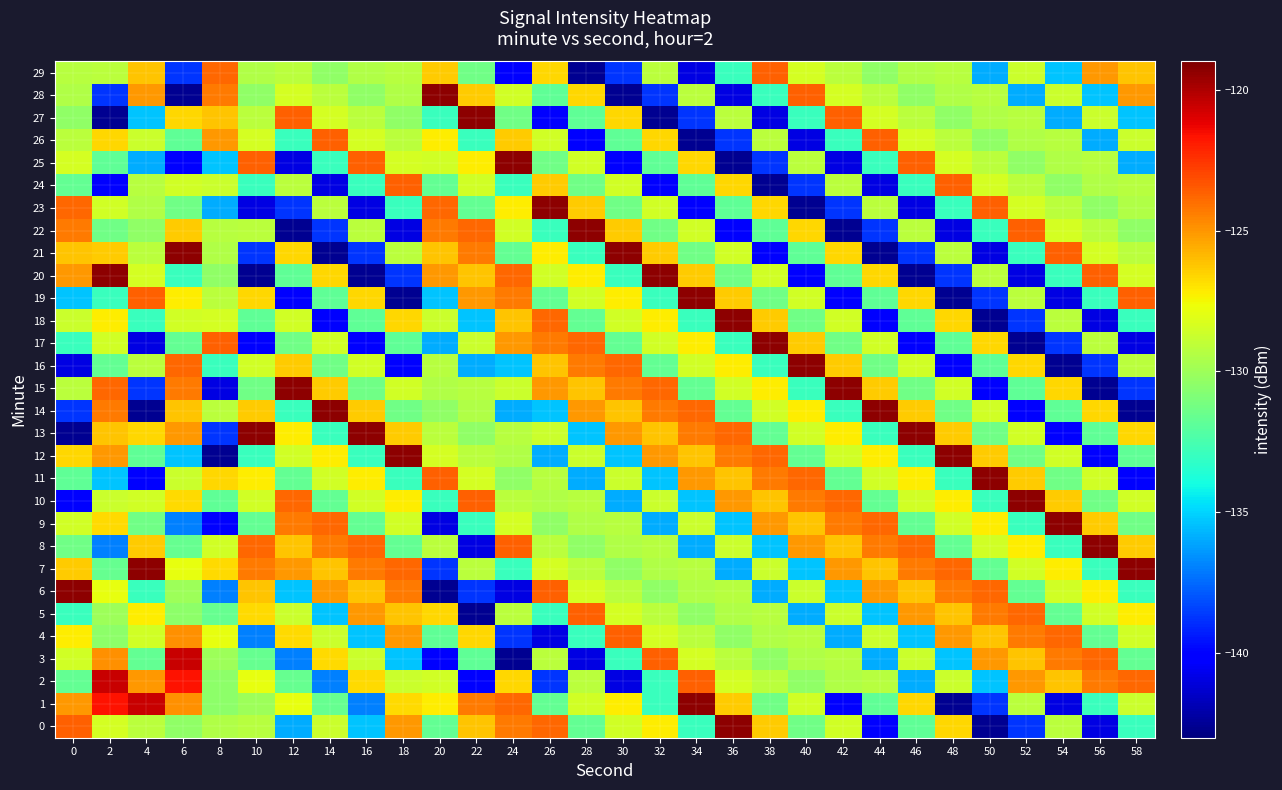

Reading right to left, extract all data points from this chart.

0: 58=-132.9	56=-140.9	54=-129.2	52=-138.7	50=-142.6	48=-126.7	46=-131.8	44=-139.9	42=-128.5	40=-131.3	38=-126.4	36=-119.3	34=-133.0	32=-127.2	30=-128.5	28=-131.7	26=-123.9	24=-124.3	22=-126.1	20=-131.7	18=-125.1	16=-135.4	14=-128.7	12=-135.9	10=-129.2	8=-129.4	6=-130.4	4=-129.2	2=-128.4	0=-123.7
1: 58=-128.7	56=-132.9	54=-140.9	52=-129.2	50=-138.7	48=-142.6	46=-126.7	44=-131.8	42=-139.9	40=-128.5	38=-131.3	36=-126.4	34=-119.3	32=-133.0	30=-127.2	28=-128.5	26=-131.7	24=-123.9	22=-124.3	20=-127.2	18=-126.7	16=-137.0	14=-131.6	12=-127.8	10=-130.0	8=-130.5	6=-124.8	4=-120.5	2=-121.7	0=-125.0
2: 58=-123.9	56=-124.3	54=-126.1	52=-125.1	50=-135.4	48=-128.7	46=-135.9	44=-129.2	42=-129.4	40=-130.4	38=-129.2	36=-128.4	34=-123.7	32=-132.9	30=-140.9	28=-129.2	26=-138.7	24=-126.7	22=-139.9	20=-128.5	18=-128.7	16=-126.7	14=-137.0	12=-131.6	10=-127.8	8=-130.5	6=-121.7	4=-125.0	2=-120.5	0=-131.7
3: 58=-131.7	56=-123.9	54=-124.3	52=-126.1	50=-125.1	48=-135.4	46=-128.7	44=-135.9	42=-129.2	40=-129.4	38=-130.4	36=-129.2	34=-128.4	32=-123.7	30=-132.9	28=-140.9	26=-129.2	24=-142.6	22=-131.8	20=-139.9	18=-135.4	16=-128.7	14=-126.7	12=-137.0	10=-131.6	8=-130.0	6=-120.5	4=-131.7	2=-124.8	0=-128.5
4: 58=-128.5	56=-131.7	54=-123.9	52=-124.3	50=-126.1	48=-125.1	46=-135.4	44=-128.7	42=-135.9	40=-129.2	38=-129.4	36=-130.4	34=-129.2	32=-128.4	30=-123.7	28=-132.9	26=-140.9	24=-138.7	22=-126.7	20=-131.8	18=-125.1	16=-135.4	14=-128.7	12=-126.7	10=-137.0	8=-127.8	6=-124.8	4=-128.5	2=-130.5	0=-127.2
5: 58=-127.2	56=-128.5	54=-131.7	52=-123.9	50=-124.3	48=-126.1	46=-125.1	44=-135.4	42=-128.7	40=-135.9	38=-129.2	36=-129.4	34=-130.4	32=-129.2	30=-128.4	28=-123.7	26=-132.9	24=-129.2	22=-142.6	20=-126.7	18=-126.1	16=-125.1	14=-135.4	12=-128.7	10=-126.7	8=-131.6	6=-130.5	4=-127.2	2=-130.0	0=-133.0
6: 58=-133.0	56=-127.2	54=-128.5	52=-131.7	50=-123.9	48=-124.3	46=-126.1	44=-125.1	42=-135.4	40=-128.7	38=-135.9	36=-129.2	34=-129.4	32=-130.4	30=-129.2	28=-128.4	26=-123.7	24=-140.9	22=-138.7	20=-142.6	18=-124.3	16=-126.1	14=-125.1	12=-135.4	10=-126.1	8=-137.0	6=-130.0	4=-133.0	2=-127.8	0=-119.3
7: 58=-119.3	56=-133.0	54=-127.2	52=-128.5	50=-131.7	48=-123.9	46=-124.3	44=-126.1	42=-125.1	40=-135.4	38=-128.7	36=-135.9	34=-129.2	32=-129.4	30=-130.4	28=-129.2	26=-128.4	24=-132.9	22=-129.2	20=-138.7	18=-123.9	16=-124.3	14=-126.1	12=-125.1	10=-124.3	8=-126.7	6=-127.8	4=-119.3	2=-131.6	0=-126.4
8: 58=-126.4	56=-119.3	54=-133.0	52=-127.2	50=-128.5	48=-131.7	46=-123.9	44=-124.3	42=-126.1	40=-125.1	38=-135.4	36=-128.7	34=-135.9	32=-129.2	30=-129.4	28=-130.4	26=-129.2	24=-123.7	22=-140.9	20=-129.2	18=-131.7	16=-123.9	14=-124.3	12=-126.1	10=-123.9	8=-128.5	6=-131.6	4=-126.4	2=-137.0	0=-131.3
9: 58=-131.3	56=-126.4	54=-119.3	52=-133.0	50=-127.2	48=-128.5	46=-131.7	44=-123.9	42=-124.3	40=-126.1	38=-125.1	36=-135.4	34=-128.7	32=-135.9	30=-129.2	28=-129.4	26=-130.4	24=-128.4	22=-132.9	20=-140.9	18=-128.5	16=-131.7	14=-123.9	12=-124.3	10=-131.7	8=-139.9	6=-137.0	4=-131.3	2=-126.7	0=-128.5
10: 58=-128.5	56=-131.3	54=-126.4	52=-119.3	50=-133.0	48=-127.2	46=-128.5	44=-131.7	42=-123.9	40=-124.3	38=-126.1	36=-125.1	34=-135.4	32=-128.7	30=-135.9	28=-129.2	26=-129.4	24=-129.2	22=-123.7	20=-132.9	18=-127.2	16=-128.5	14=-131.7	12=-123.9	10=-128.5	8=-131.8	6=-126.7	4=-128.5	2=-128.7	0=-139.9
11: 58=-139.9	56=-128.5	54=-131.3	52=-126.4	50=-119.3	48=-133.0	46=-127.2	44=-128.5	42=-131.7	40=-123.9	38=-124.3	36=-126.1	34=-125.1	32=-135.4	30=-128.7	28=-135.9	26=-129.2	24=-130.4	22=-128.4	20=-123.7	18=-133.0	16=-127.2	14=-128.5	12=-131.7	10=-127.2	8=-126.7	6=-128.7	4=-139.9	2=-135.4	0=-131.8
12: 58=-131.8	56=-139.9	54=-128.5	52=-131.3	50=-126.4	48=-119.3	46=-133.0	44=-127.2	42=-128.5	40=-131.7	38=-123.9	36=-124.3	34=-126.1	32=-125.1	30=-135.4	28=-128.7	26=-135.9	24=-129.4	22=-129.2	20=-128.4	18=-119.3	16=-133.0	14=-127.2	12=-128.5	10=-133.0	8=-142.6	6=-135.4	4=-131.8	2=-125.1	0=-126.7
13: 58=-126.7	56=-131.8	54=-139.9	52=-128.5	50=-131.3	48=-126.4	46=-119.3	44=-133.0	42=-127.2	40=-128.5	38=-131.7	36=-123.9	34=-124.3	32=-126.1	30=-125.1	28=-135.4	26=-128.7	24=-129.2	22=-130.4	20=-129.2	18=-126.4	16=-119.3	14=-133.0	12=-127.2	10=-119.3	8=-138.7	6=-125.1	4=-126.7	2=-126.1	0=-142.6
14: 58=-142.6	56=-126.7	54=-131.8	52=-139.9	50=-128.5	48=-131.3	46=-126.4	44=-119.3	42=-133.0	40=-127.2	38=-128.5	36=-131.7	34=-123.9	32=-124.3	30=-126.1	28=-125.1	26=-135.4	24=-135.9	22=-129.4	20=-130.4	18=-131.3	16=-126.4	14=-119.3	12=-133.0	10=-126.4	8=-129.2	6=-126.1	4=-142.6	2=-124.3	0=-138.7
15: 58=-138.7	56=-142.6	54=-126.7	52=-131.8	50=-139.9	48=-128.5	46=-131.3	44=-126.4	42=-119.3	40=-133.0	38=-127.2	36=-128.5	34=-131.7	32=-123.9	30=-124.3	28=-126.1	26=-125.1	24=-128.7	22=-129.2	20=-129.4	18=-128.5	16=-131.3	14=-126.4	12=-119.3	10=-131.3	8=-140.9	6=-124.3	4=-138.7	2=-123.9	0=-129.2
16: 58=-129.2	56=-138.7	54=-142.6	52=-126.7	50=-131.8	48=-139.9	46=-128.5	44=-131.3	42=-126.4	40=-119.3	38=-133.0	36=-127.2	34=-128.5	32=-131.7	30=-123.9	28=-124.3	26=-126.1	24=-135.4	22=-135.9	20=-129.2	18=-139.9	16=-128.5	14=-131.3	12=-126.4	10=-128.5	8=-132.9	6=-123.9	4=-129.2	2=-131.7	0=-140.9
17: 58=-140.9	56=-129.2	54=-138.7	52=-142.6	50=-126.7	48=-131.8	46=-139.9	44=-128.5	42=-131.3	40=-126.4	38=-119.3	36=-133.0	34=-127.2	32=-128.5	30=-131.7	28=-123.9	26=-124.3	24=-125.1	22=-128.7	20=-135.9	18=-131.8	16=-139.9	14=-128.5	12=-131.3	10=-139.9	8=-123.7	6=-131.7	4=-140.9	2=-128.5	0=-132.9
18: 58=-132.9	56=-140.9	54=-129.2	52=-138.7	50=-142.6	48=-126.7	46=-131.8	44=-139.9	42=-128.5	40=-131.3	38=-126.4	36=-119.3	34=-133.0	32=-127.2	30=-128.5	28=-131.7	26=-123.9	24=-126.1	22=-135.4	20=-128.7	18=-126.7	16=-131.8	14=-139.9	12=-128.5	10=-131.8	8=-128.4	6=-128.5	4=-132.9	2=-127.2	0=-128.7
19: 58=-123.7	56=-132.9	54=-140.9	52=-129.2	50=-138.7	48=-142.6	46=-126.7	44=-131.8	42=-139.9	40=-128.5	38=-131.3	36=-126.4	34=-119.3	32=-133.0	30=-127.2	28=-128.5	26=-131.7	24=-124.3	22=-125.1	20=-135.4	18=-142.6	16=-126.7	14=-131.8	12=-139.9	10=-126.7	8=-129.2	6=-127.2	4=-123.7	2=-133.0	0=-135.4
20: 58=-128.4	56=-123.7	54=-132.9	52=-140.9	50=-129.2	48=-138.7	46=-142.6	44=-126.7	42=-131.8	40=-139.9	38=-128.5	36=-131.3	34=-126.4	32=-119.3	30=-133.0	28=-127.2	26=-128.5	24=-123.9	22=-126.1	20=-125.1	18=-138.7	16=-142.6	14=-126.7	12=-131.8	10=-142.6	8=-130.4	6=-133.0	4=-128.4	2=-119.3	0=-125.1
21: 58=-129.2	56=-128.4	54=-123.7	52=-132.9	50=-140.9	48=-129.2	46=-138.7	44=-142.6	42=-126.7	40=-131.8	38=-139.9	36=-128.5	34=-131.3	32=-126.4	30=-119.3	28=-133.0	26=-127.2	24=-131.7	22=-124.3	20=-126.1	18=-129.2	16=-138.7	14=-142.6	12=-126.7	10=-138.7	8=-129.4	6=-119.3	4=-129.2	2=-126.4	0=-126.1
22: 58=-130.4	56=-129.2	54=-128.4	52=-123.7	50=-132.9	48=-140.9	46=-129.2	44=-138.7	42=-142.6	40=-126.7	38=-131.8	36=-139.9	34=-128.5	32=-131.3	30=-126.4	28=-119.3	26=-133.0	24=-128.5	22=-123.9	20=-124.3	18=-140.9	16=-129.2	14=-138.7	12=-142.6	10=-129.2	8=-129.2	6=-126.4	4=-130.4	2=-131.3	0=-124.3
23: 58=-129.4	56=-130.4	54=-129.2	52=-128.4	50=-123.7	48=-132.9	46=-140.9	44=-129.2	42=-138.7	40=-142.6	38=-126.7	36=-131.8	34=-139.9	32=-128.5	30=-131.3	28=-126.4	26=-119.3	24=-127.2	22=-131.7	20=-123.9	18=-132.9	16=-140.9	14=-129.2	12=-138.7	10=-140.9	8=-135.9	6=-131.3	4=-129.4	2=-128.5	0=-123.9
24: 58=-129.2	56=-129.4	54=-130.4	52=-129.2	50=-128.4	48=-123.7	46=-132.9	44=-140.9	42=-129.2	40=-138.7	38=-142.6	36=-126.7	34=-131.8	32=-139.9	30=-128.5	28=-131.3	26=-126.4	24=-133.0	22=-128.5	20=-131.7	18=-123.7	16=-132.9	14=-140.9	12=-129.2	10=-132.9	8=-128.7	6=-128.5	4=-129.2	2=-139.9	0=-131.7
25: 58=-135.9	56=-129.2	54=-129.4	52=-130.4	50=-129.2	48=-128.4	46=-123.7	44=-132.9	42=-140.9	40=-129.2	38=-138.7	36=-142.6	34=-126.7	32=-131.8	30=-139.9	28=-128.5	26=-131.3	24=-119.3	22=-127.2	20=-128.5	18=-128.4	16=-123.7	14=-132.9	12=-140.9	10=-123.7	8=-135.4	6=-139.9	4=-135.9	2=-131.8	0=-128.4
26: 58=-128.7	56=-135.9	54=-129.2	52=-129.4	50=-130.4	48=-129.2	46=-128.4	44=-123.7	42=-132.9	40=-140.9	38=-129.2	36=-138.7	34=-142.6	32=-126.7	30=-131.8	28=-139.9	26=-128.5	24=-126.4	22=-133.0	20=-127.2	18=-129.2	16=-128.4	14=-123.7	12=-132.9	10=-128.4	8=-125.1	6=-131.8	4=-128.7	2=-126.7	0=-129.2
27: 58=-135.4	56=-128.7	54=-135.9	52=-129.2	50=-129.4	48=-130.4	46=-129.2	44=-128.4	42=-123.7	40=-132.9	38=-140.9	36=-129.2	34=-138.7	32=-142.6	30=-126.7	28=-131.8	26=-139.9	24=-131.3	22=-119.3	20=-133.0	18=-130.4	16=-129.2	14=-128.4	12=-123.7	10=-129.2	8=-126.1	6=-126.7	4=-135.4	2=-142.6	0=-130.4
28: 58=-125.1	56=-135.4	54=-128.7	52=-135.9	50=-129.2	48=-129.4	46=-130.4	44=-129.2	42=-128.4	40=-123.7	38=-132.9	36=-140.9	34=-129.2	32=-138.7	30=-142.6	28=-126.7	26=-131.8	24=-128.5	22=-126.4	20=-119.3	18=-129.4	16=-130.4	14=-129.2	12=-128.4	10=-130.4	8=-124.3	6=-142.6	4=-125.1	2=-138.7	0=-129.4
29: 58=-126.1	56=-125.1	54=-135.4	52=-128.7	50=-135.9	48=-129.2	46=-129.4	44=-130.4	42=-129.2	40=-128.4	38=-123.7	36=-132.9	34=-140.9	32=-129.2	30=-138.7	28=-142.6	26=-126.7	24=-139.9	22=-131.3	20=-126.4	18=-129.2	16=-129.4	14=-130.4	12=-129.2	10=-129.4	8=-123.9	6=-138.7	4=-126.1	2=-129.2	0=-129.2